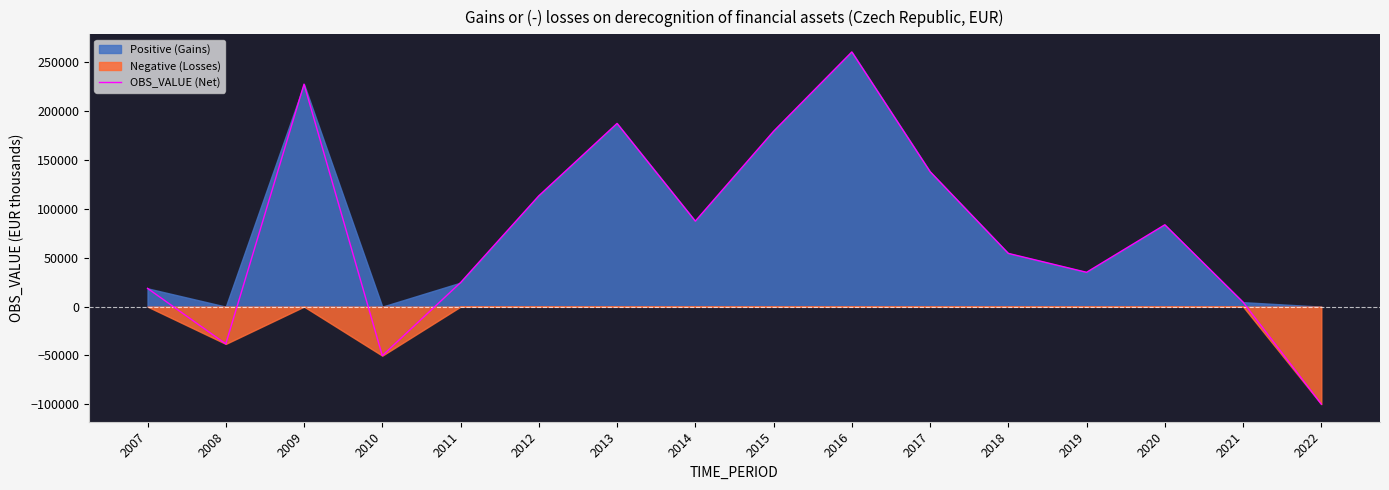

True or false: there are more than 1 points higher than both neighbors.

True